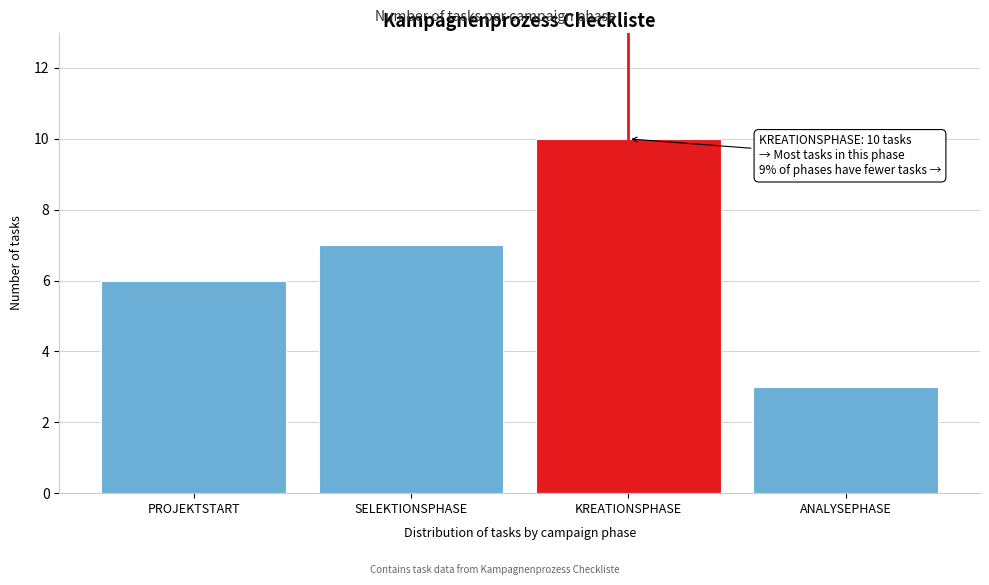

Reading left to right, extract all data points from this chart.

6	7	10	3